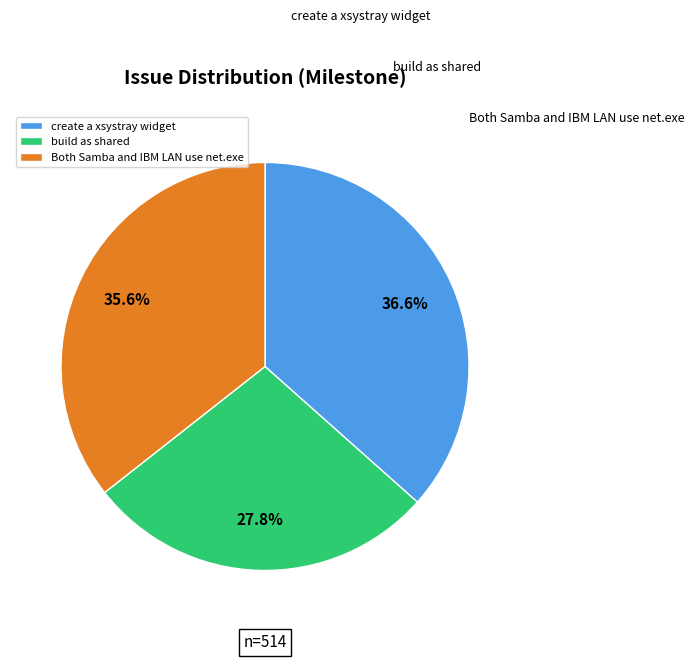

What percentage is the Both Samba and IBM LAN use net.exe slice, to the nearest percent?

36%